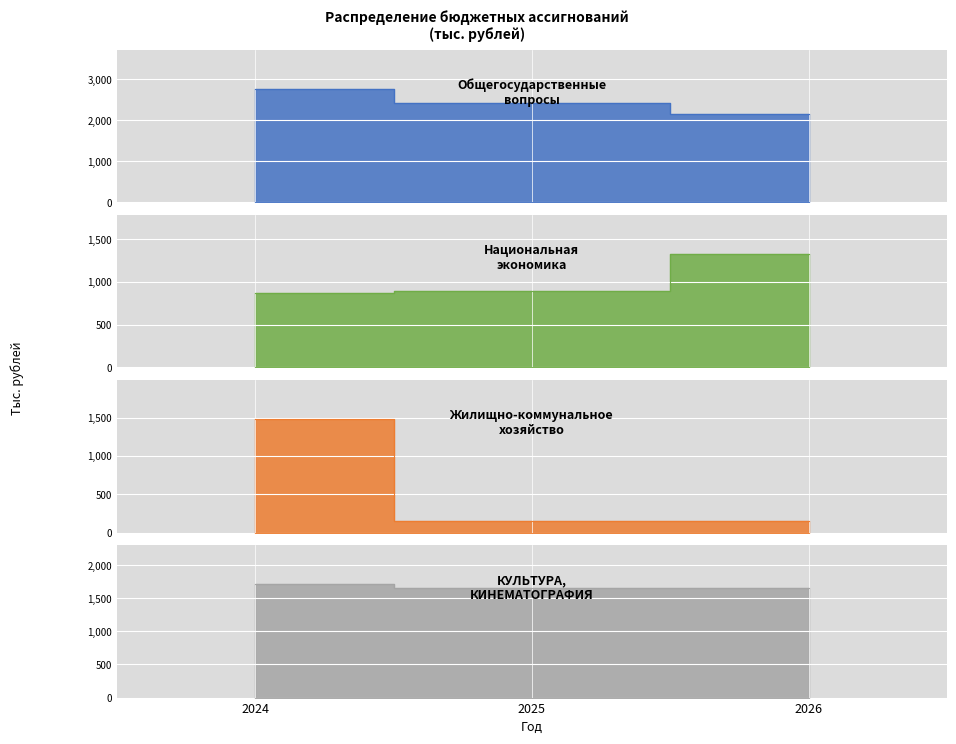

The КУЛЬТУРА, КИНЕМАТОГРАФИЯ series shows 1710.9 at 2024. True or false?

True